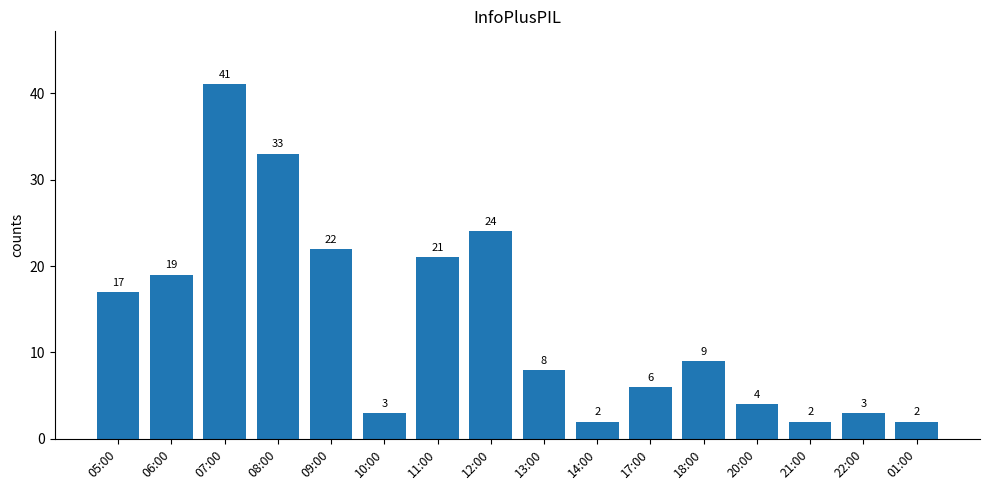

What is the sum of all values?

216